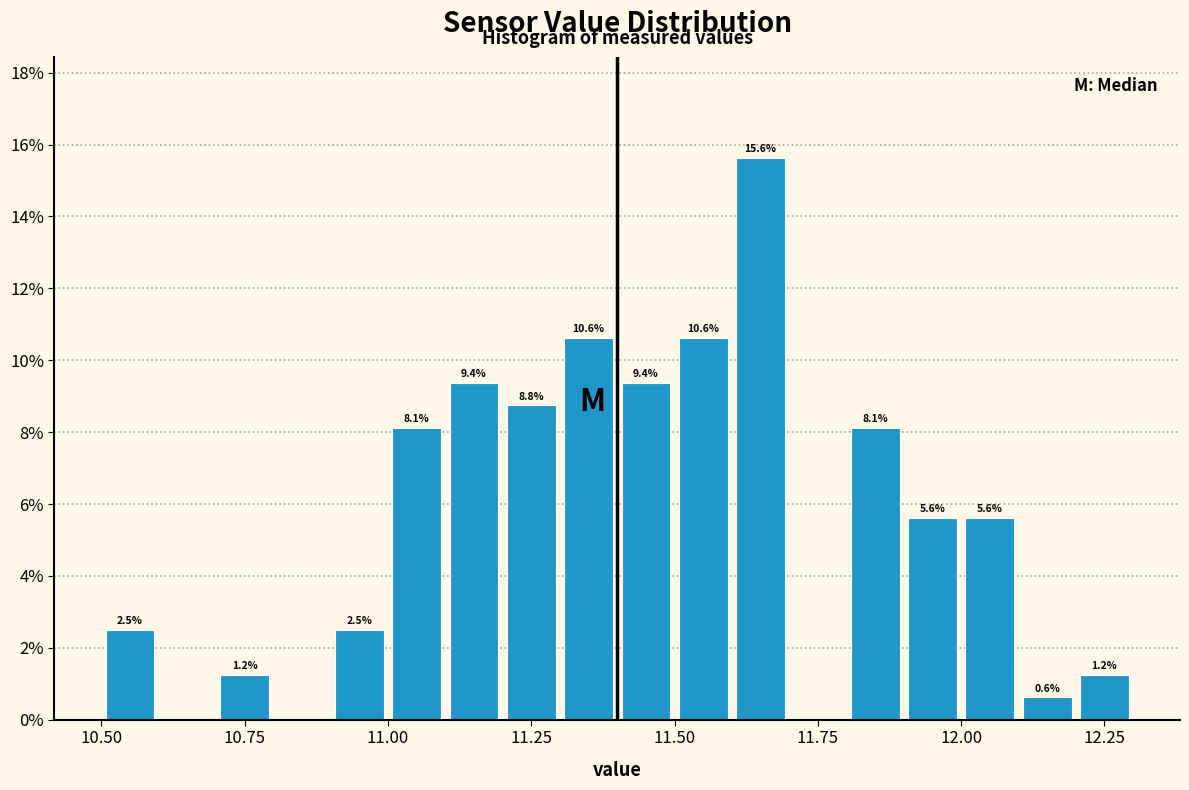

Around what value on the x-axis is the tallest bar? Give the approximate position of its centre, as read against the axis.

11.65